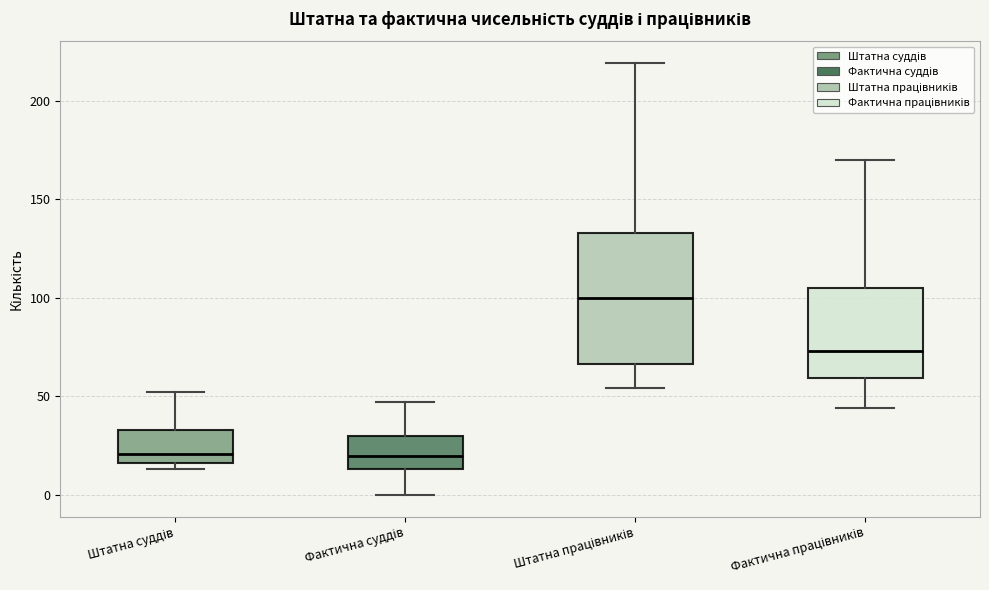

Which box is the tallest, from its lower edge to its upper edge?

Штатна працівників